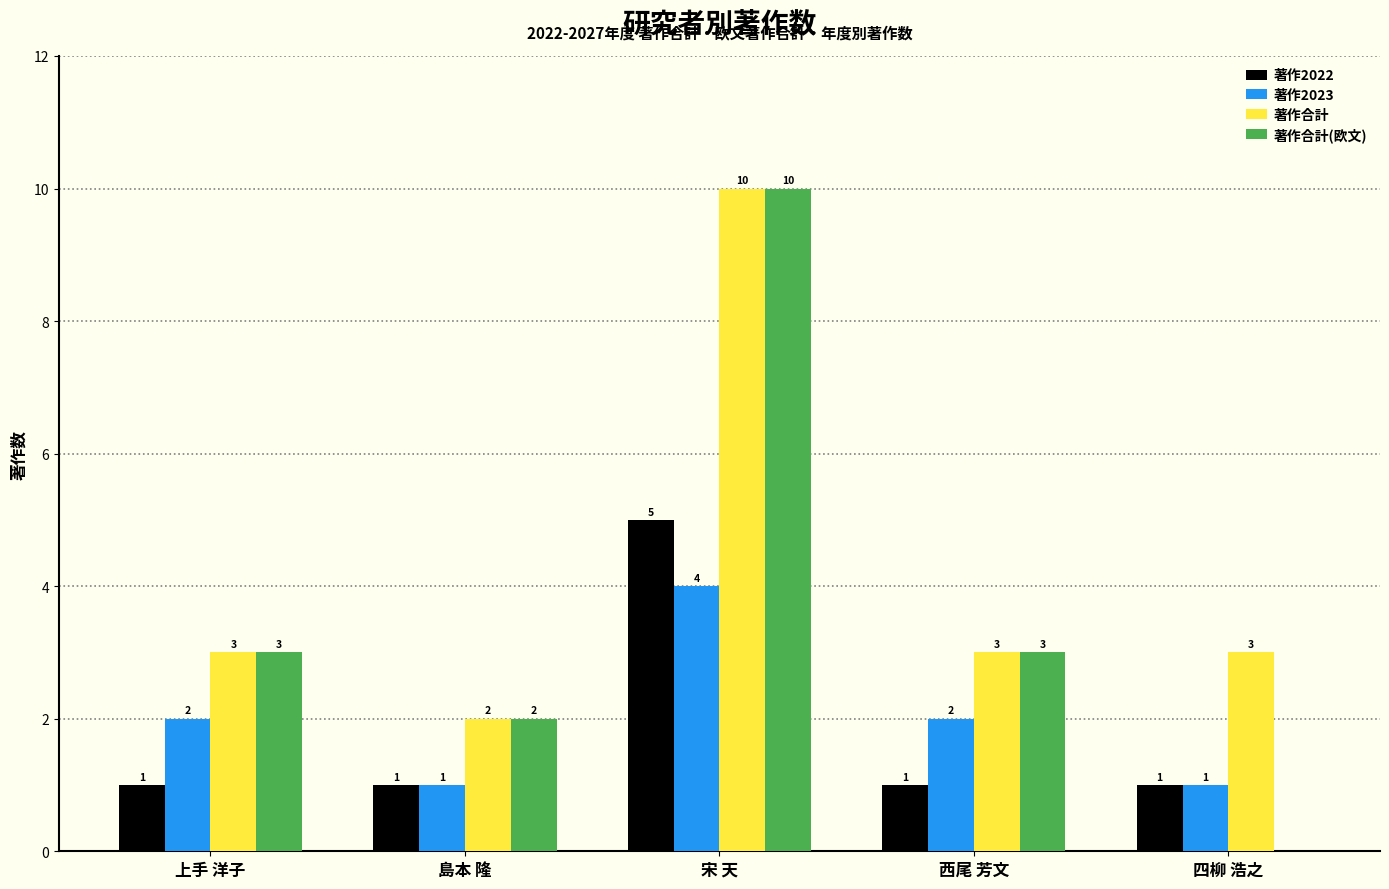

How many 著作合計 values are between 3 and 4?

3